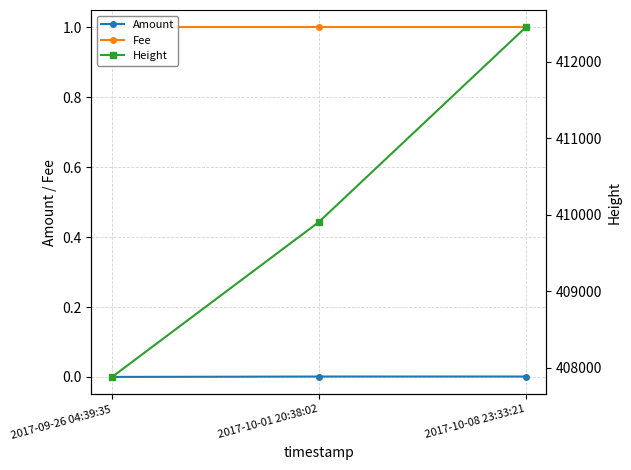

Does the chart have visible grid lines?

Yes